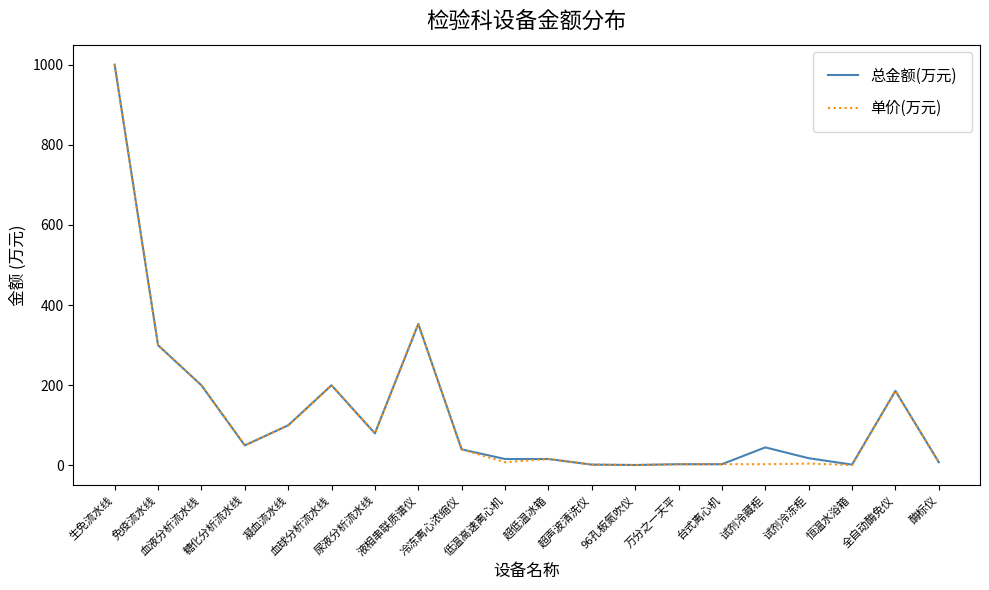

True or false: 总金额(万元) has a value of 18.0 at 试剂冷冻柜.

True